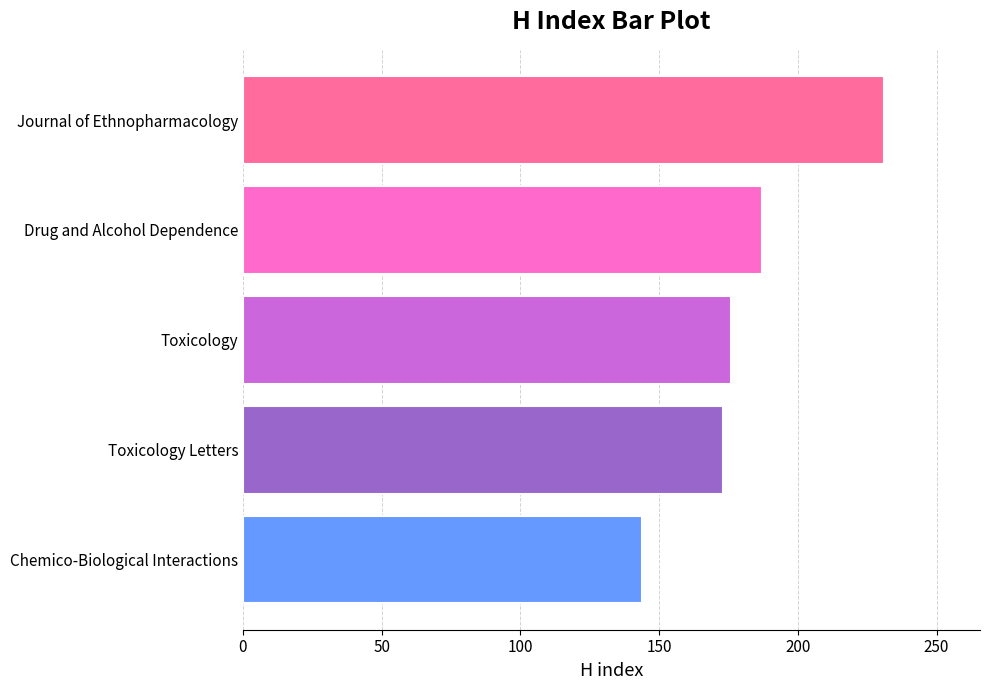

How many values are below 176?

2